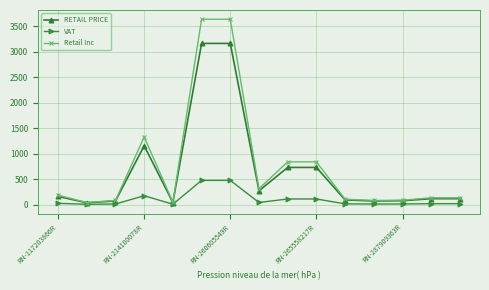

What is the highest value of the RETAIL PRICE series?

3163.0